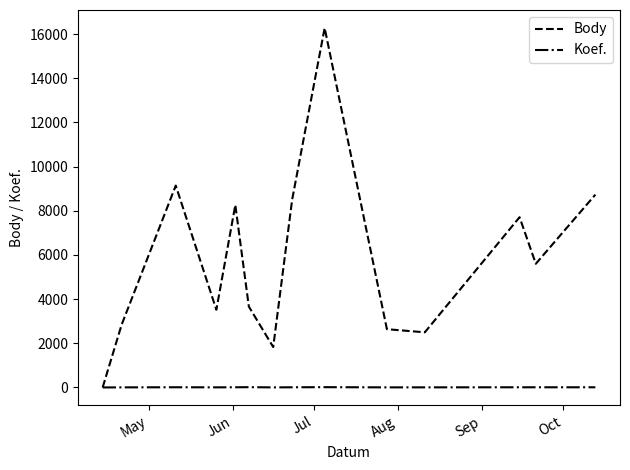

Which series has the widest spread of values?

Body